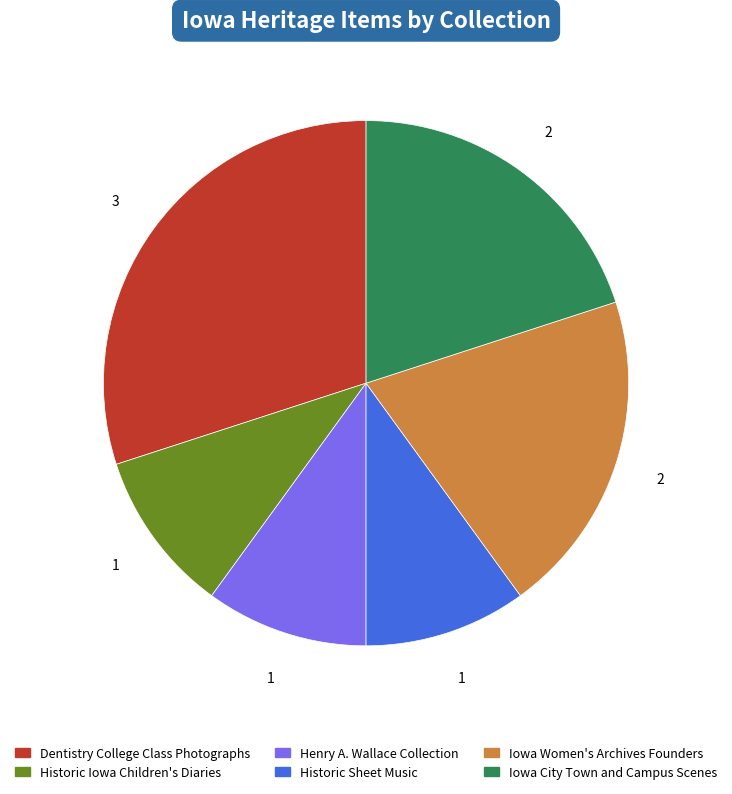

Is there a majority slice in this chart?

No